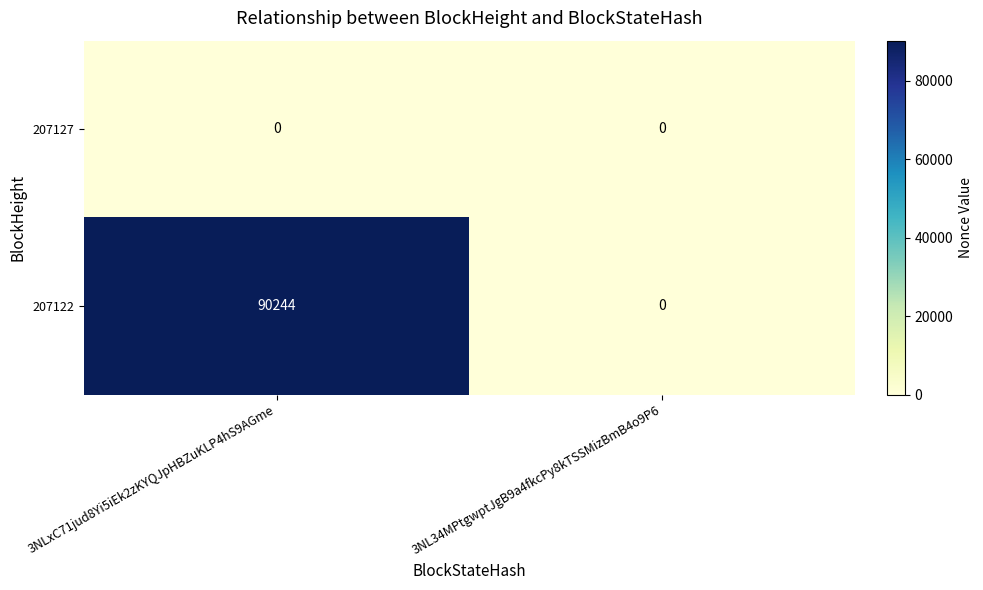

Is it true that 207122 equals -49050 at 3NL34MPtgwptJgB9a4fkcPy8kTSSMizBmB4o9P6?

False